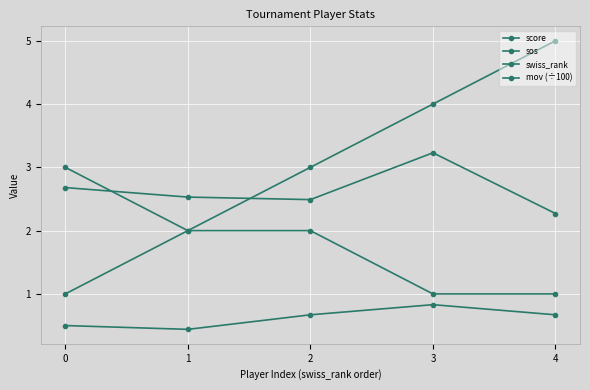

Is this an area chart (filled region under the line)?

No